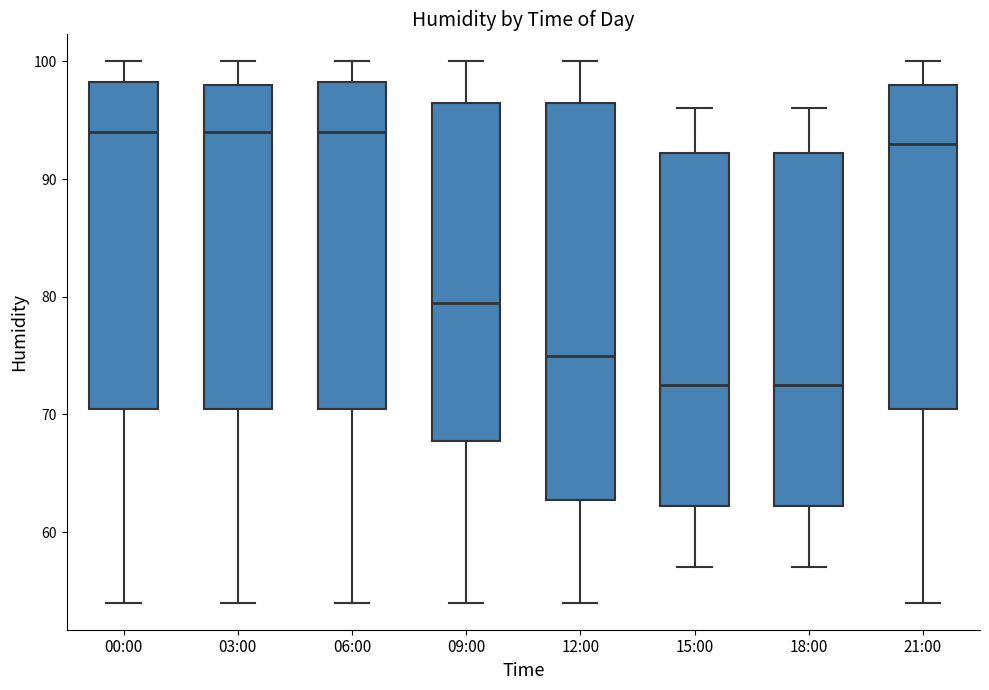

Where does the upper whisker of the box for 12:00 end on the y-axis? The values are not printed on the chart, so give them approximately, as read against the axis.

100